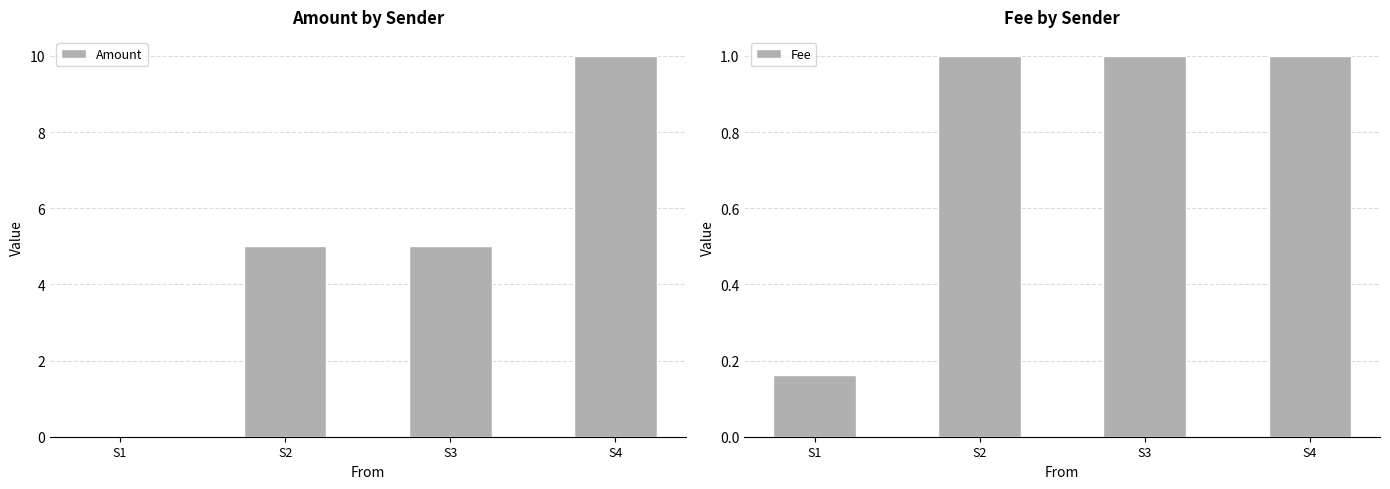

Does the chart contain any negative values?

No